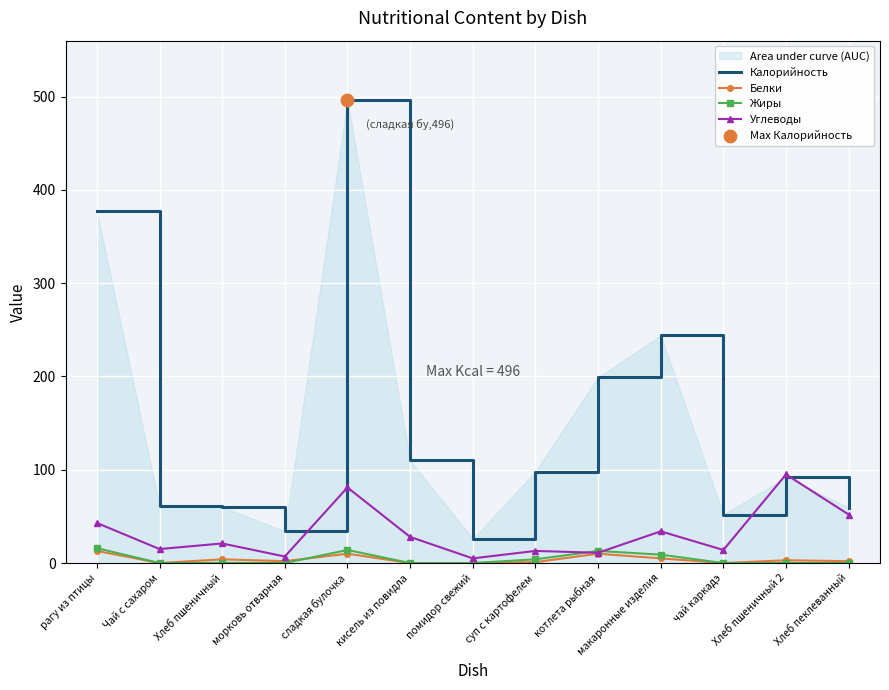

At which category is the sum across all series the highest?

сладкая булочка